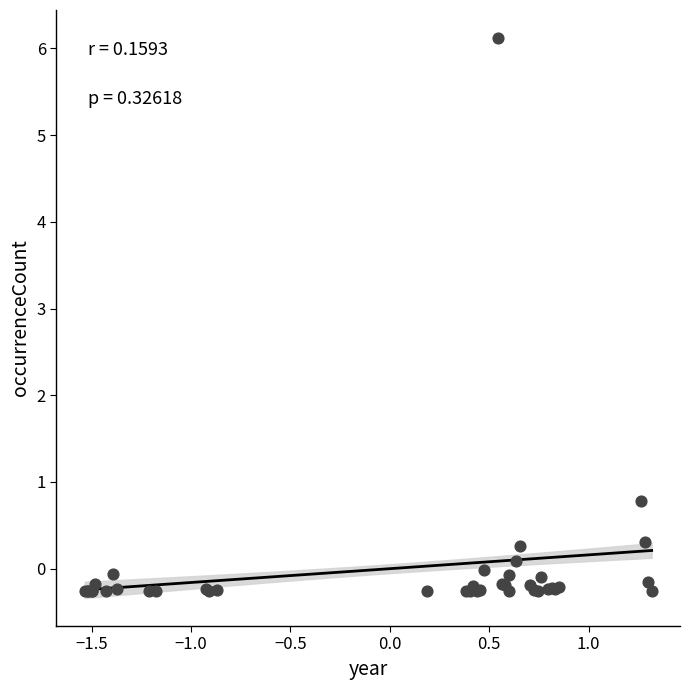

What Y value in the scatter plot is closest to 2?

0.8